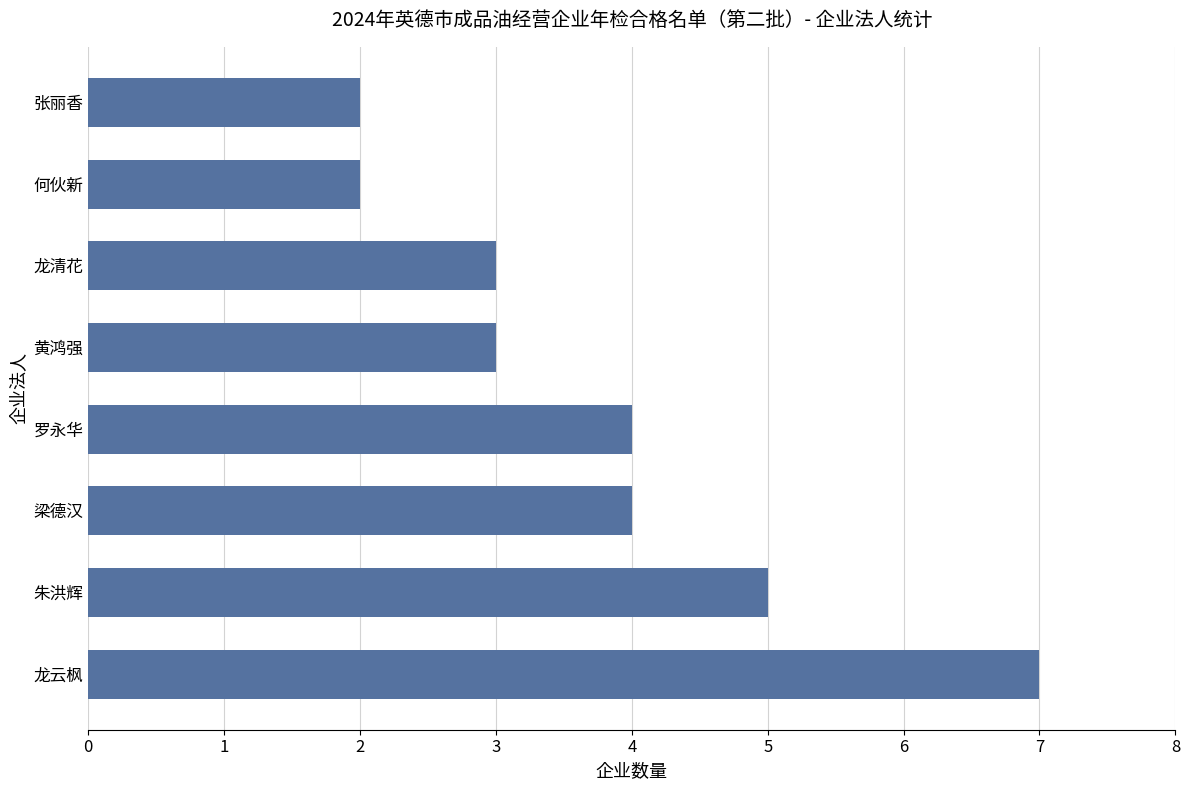

Approximately how many times larger is the value at 何伙新 compared to 罗永华?

0.5